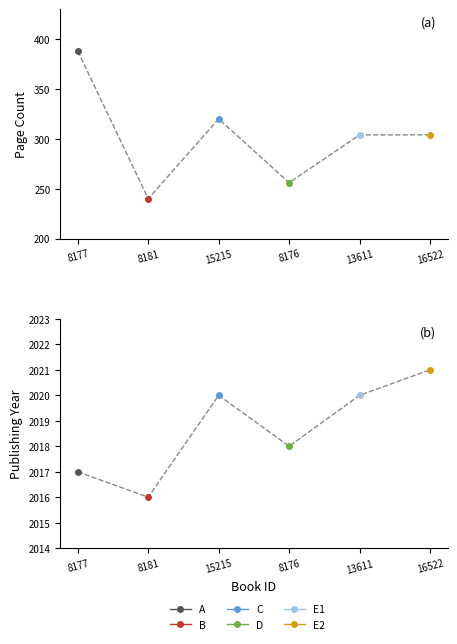

How many interior local valleys does the pageCount series have?

2